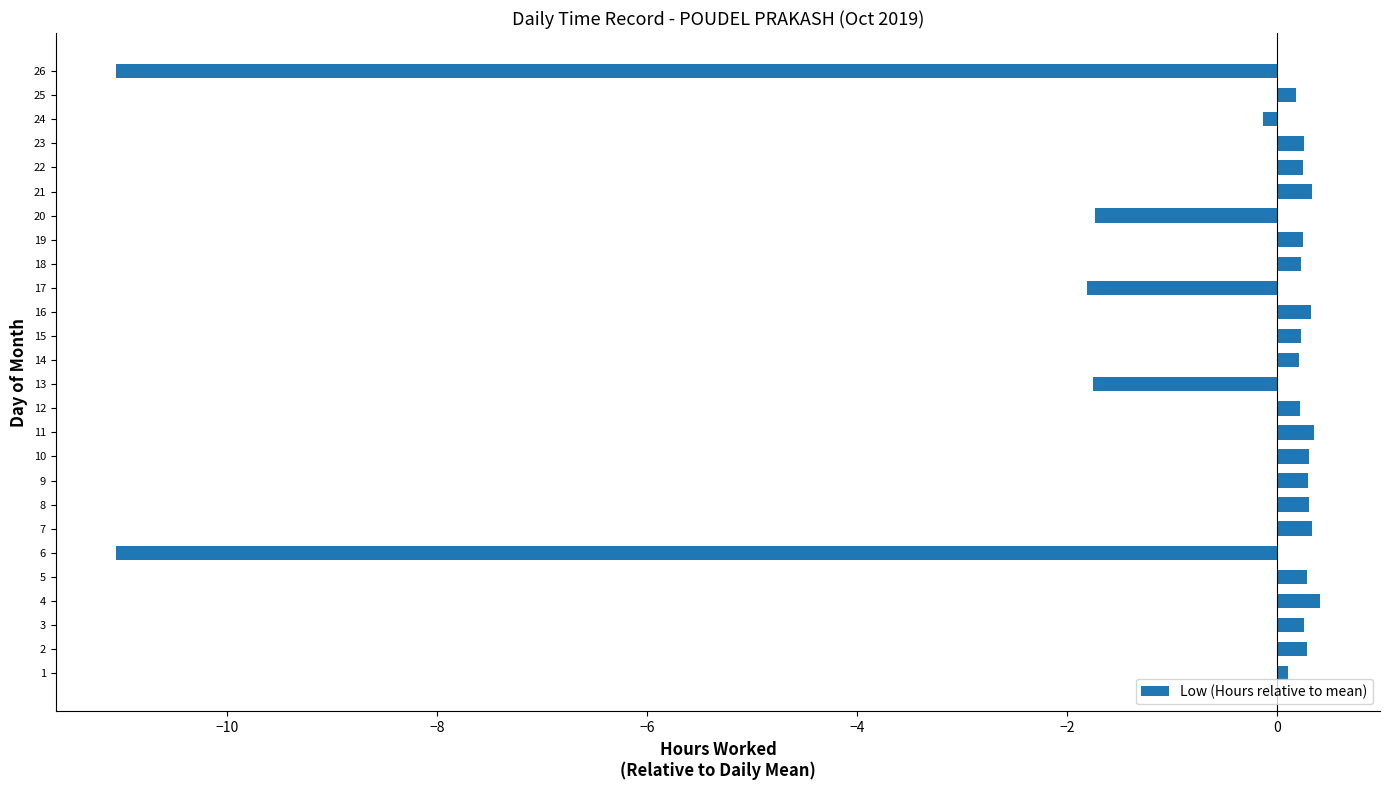

True or false: the data shows 0.2 at 25.

True